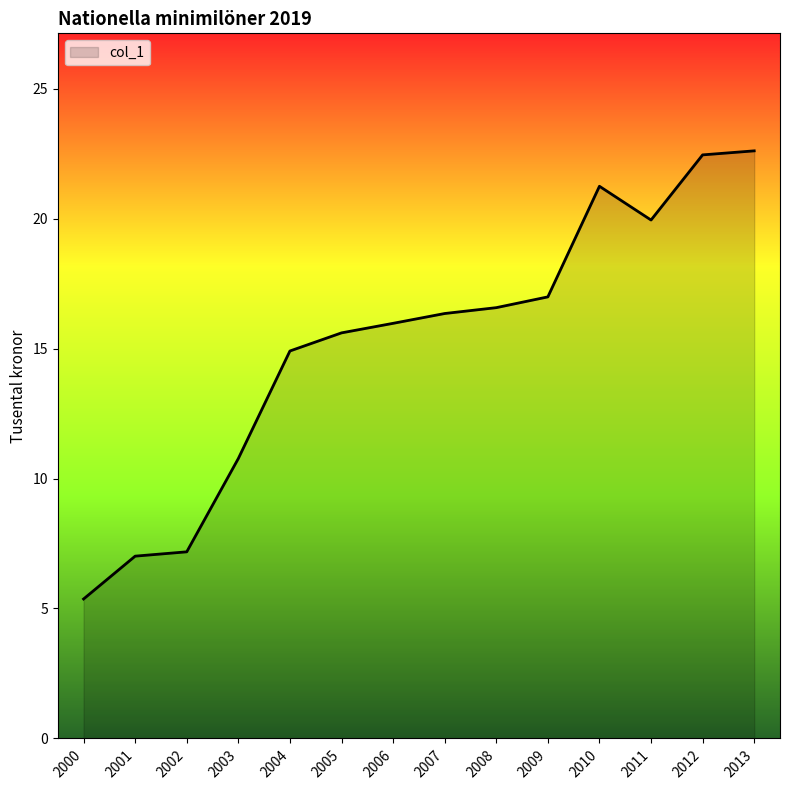

The chart shows a value of 27.1 at 2011. True or false?

False